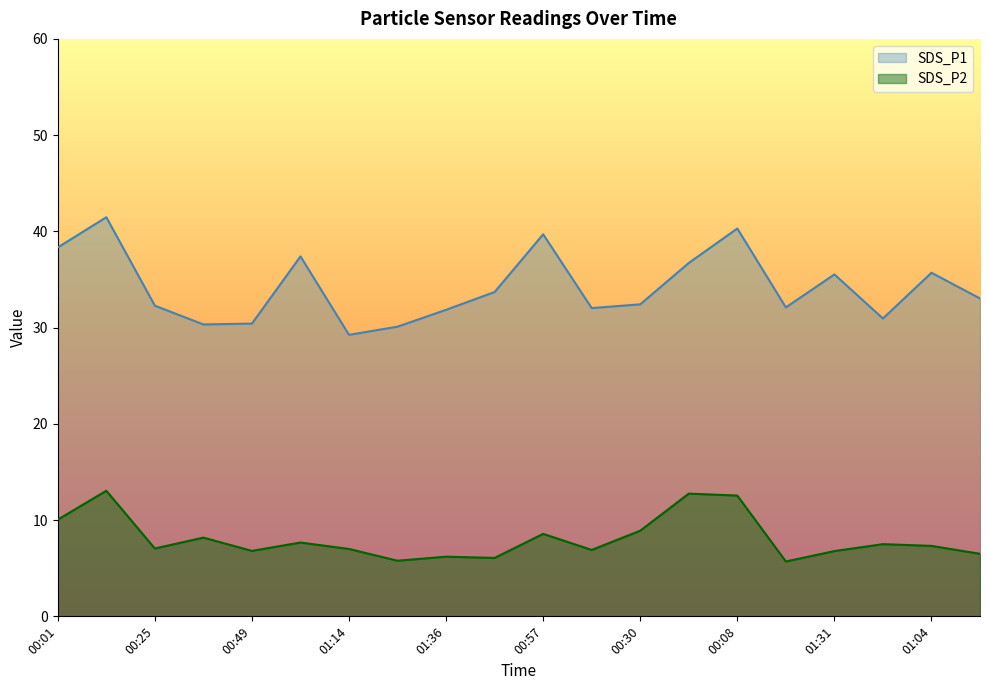

At 01:09, list the series in order from smallest to largest.

SDS_P2, SDS_P1